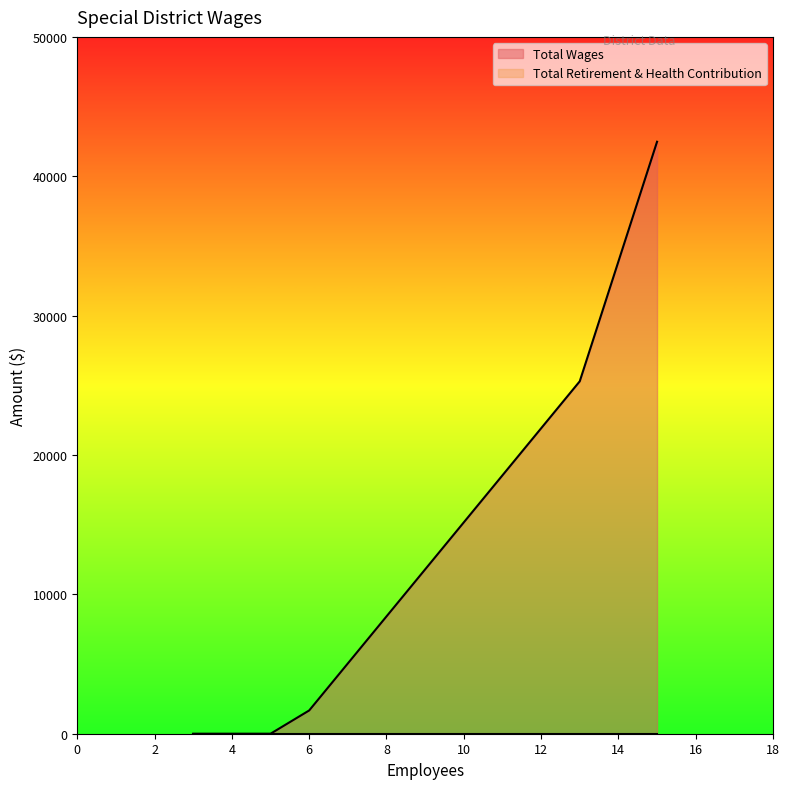

How many lines are shown in the chart?

2